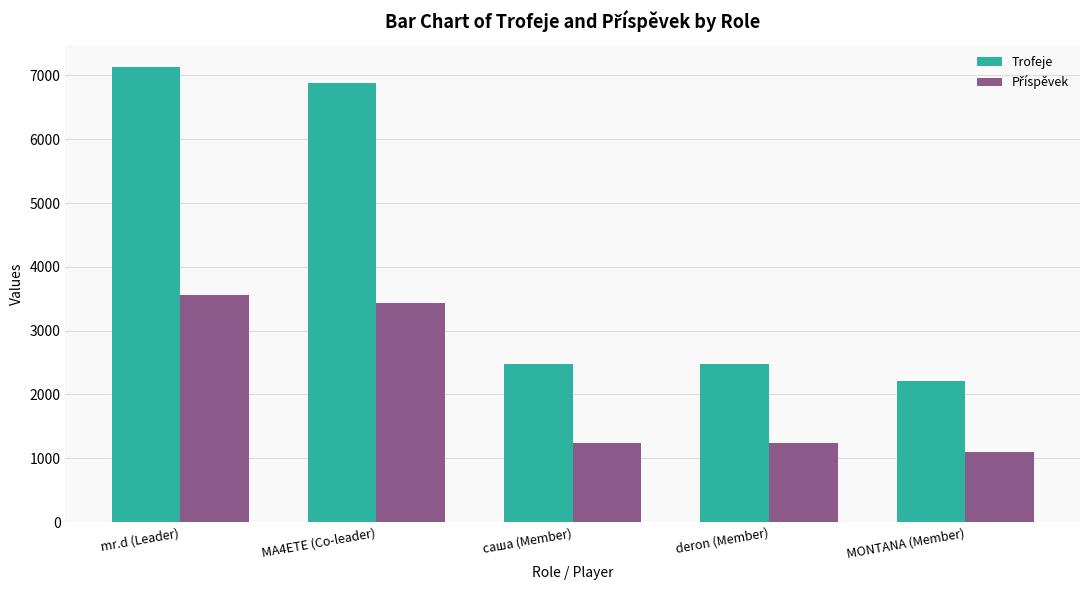

What is the sum of the Trofeje values at mr.d (Leader) and MA4ETE (Co-leader)?

14002